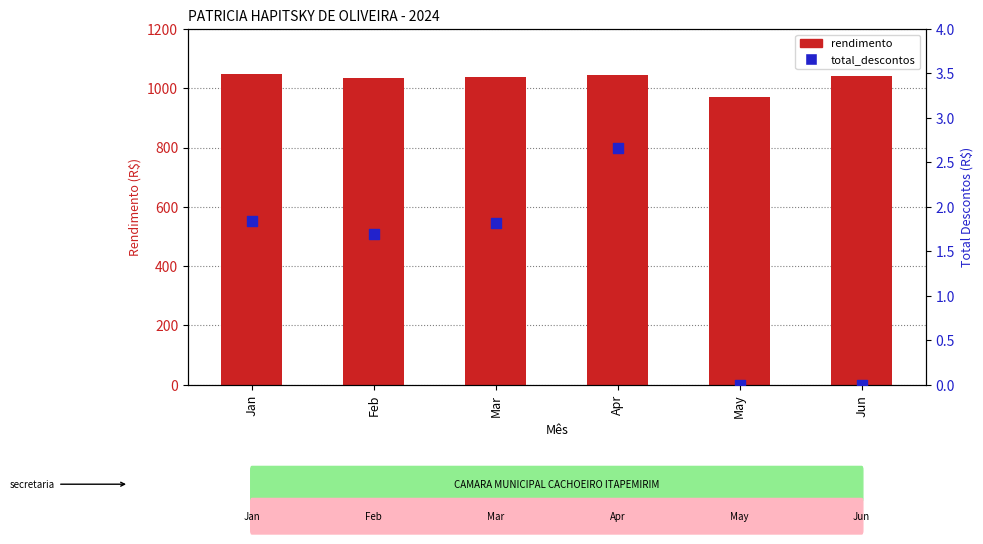

Which series has the largest total across all categories?

rendimento